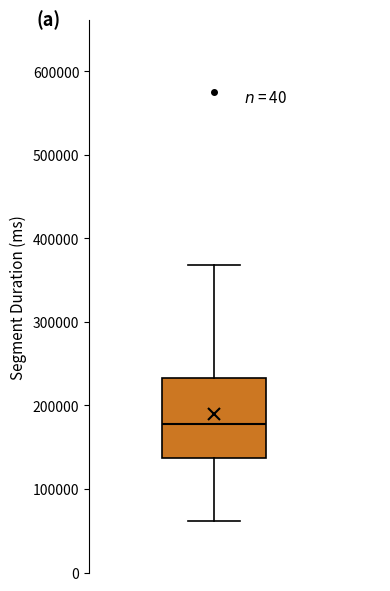

Read this box plot against the y-axis: the position of the median line, the range covered by the box, and the ends of both whiskers. The values are not printed on the chart, so give them approximately, as read against the axis.

median 180000, box 140000 to 230000, whiskers 60000 to 370000